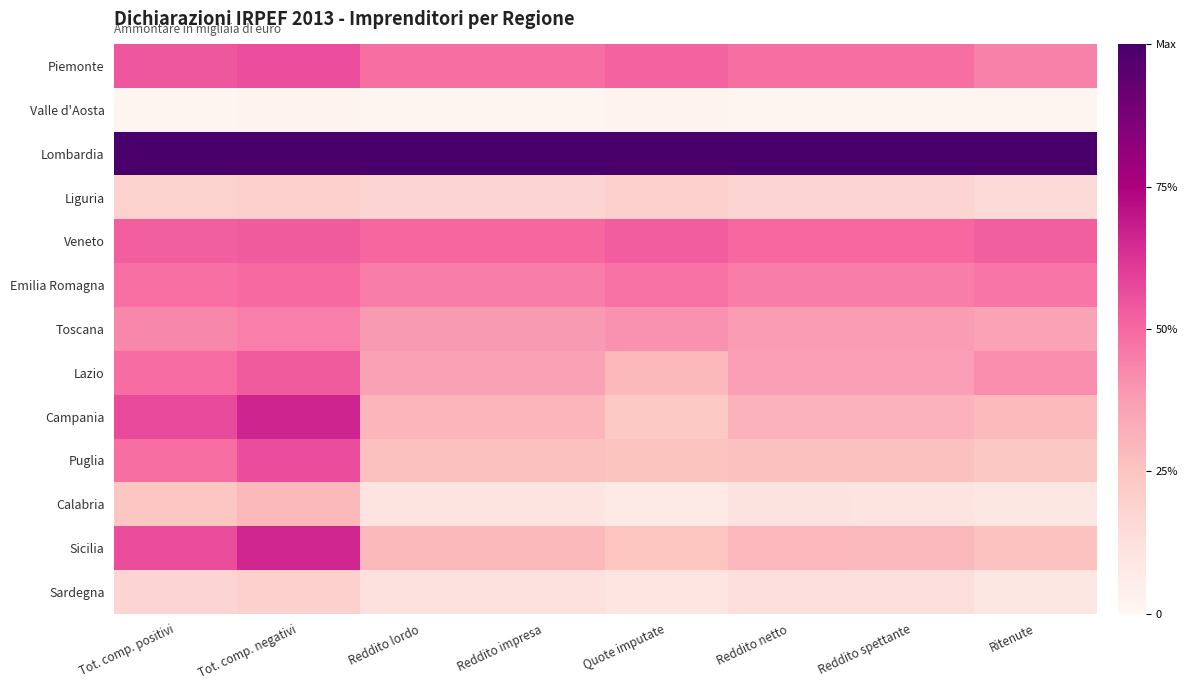

At how many categories does at least one series exceed 0?

8